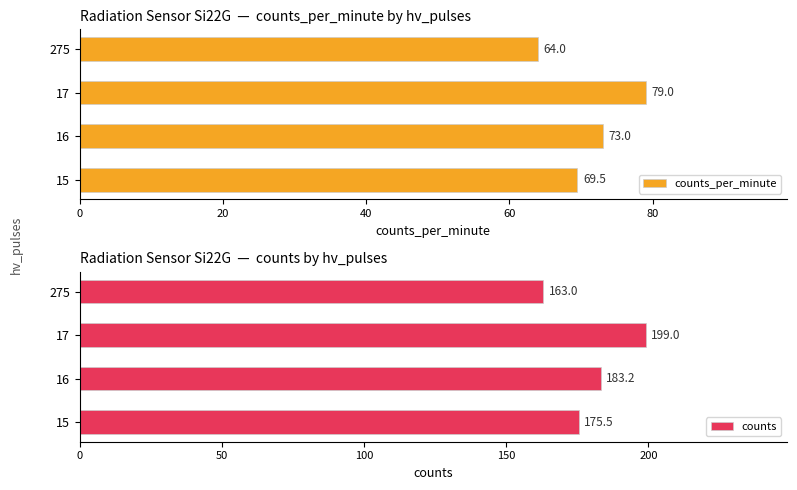

The counts_per_minute series shows 79.0 at 17. True or false?

True